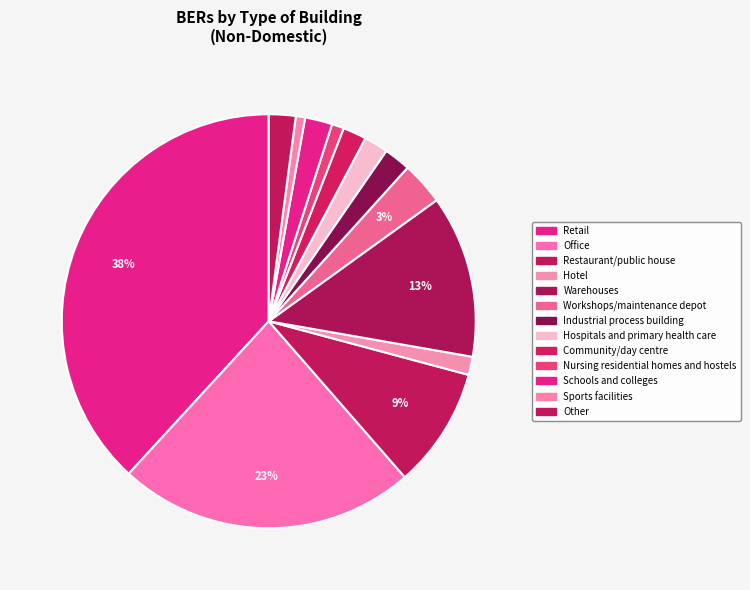

To the nearest percent, what percentage of the pie is Other?

2%